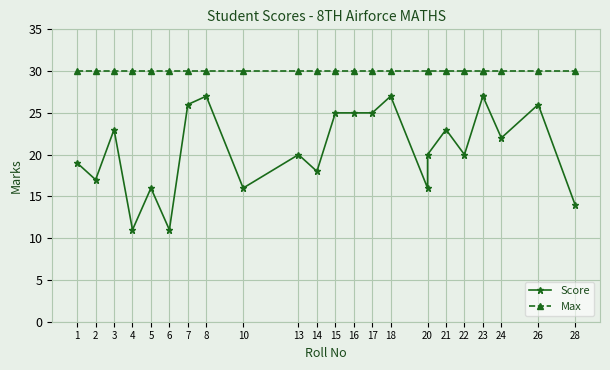

True or false: Score and Max intersect in this chart.

False